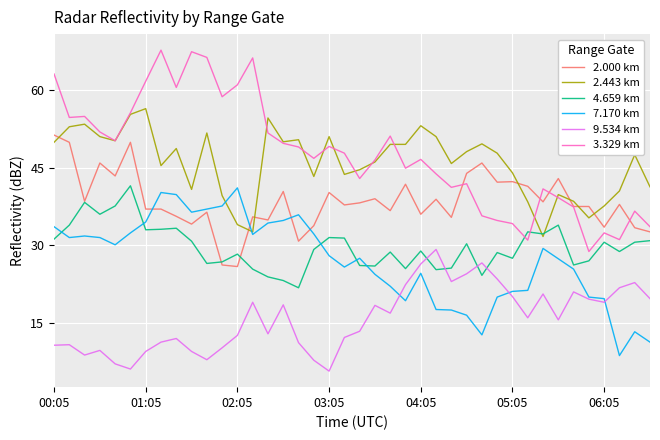

Which series has the widest spread of values?

3.329 km